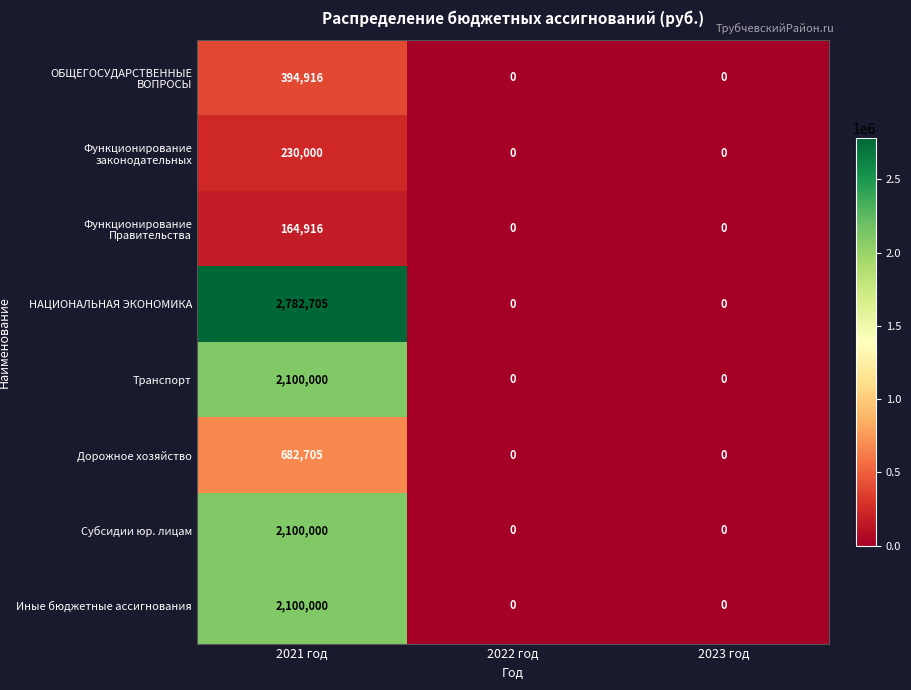

What is the difference between the highest and lowest values at 2021 год?

2617789